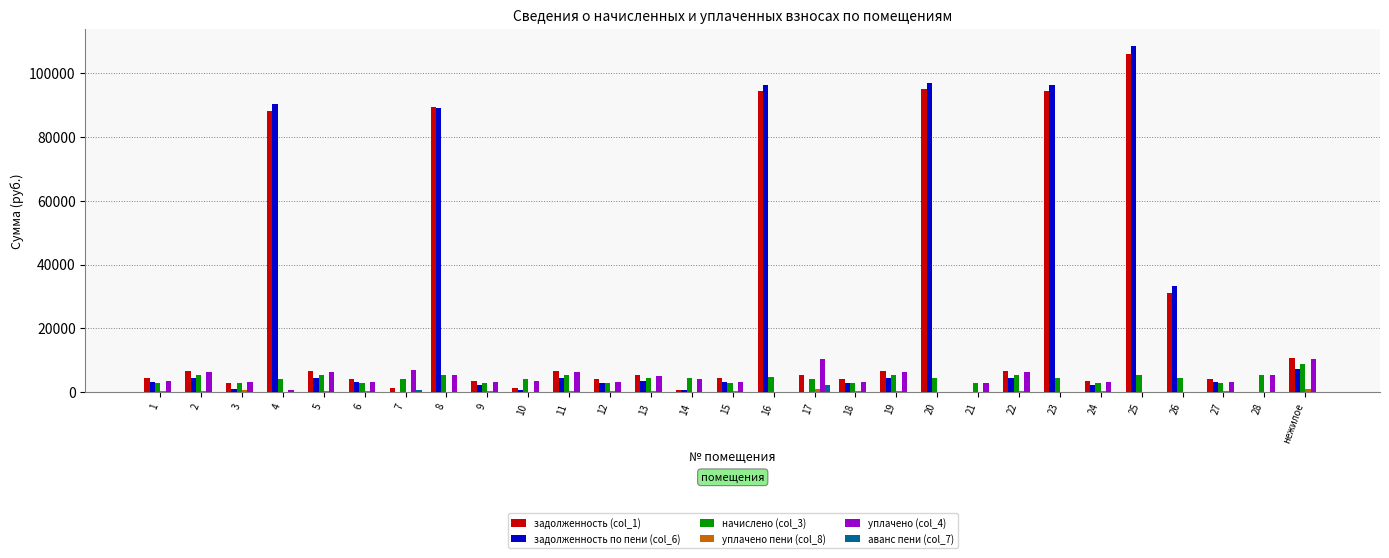

At which category is the sum across all series the highest?

25